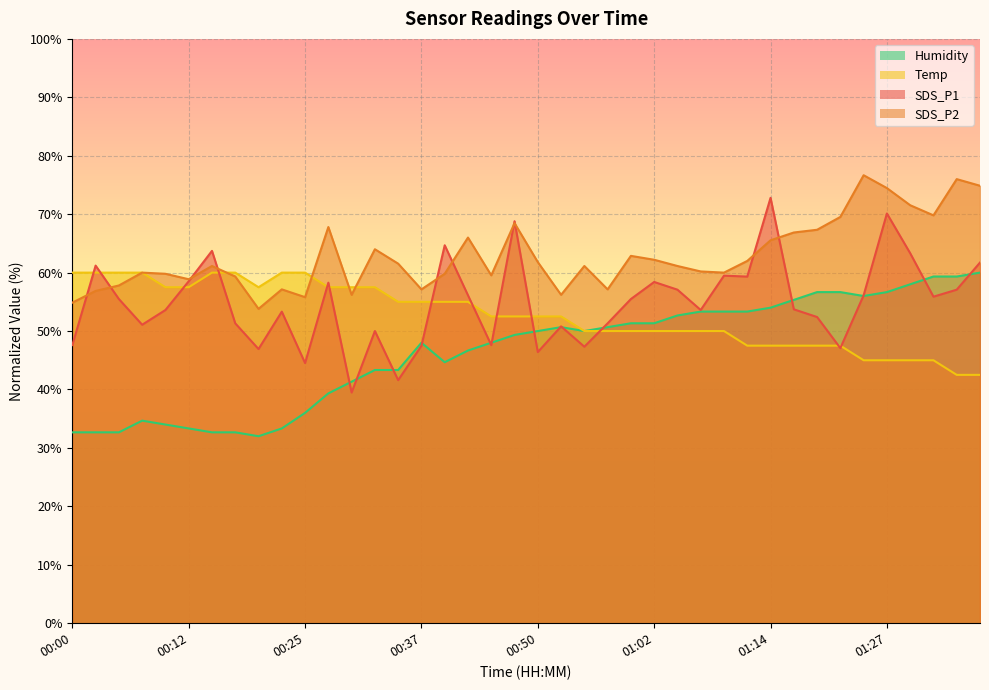

Reading left to right, extract all data points from this chart.

SDS_P1: 47.6	61.2	55.5	51.1	53.6	58.5	63.7	51.3	46.9	53.3	44.5	58.3	39.5	50.0	41.6	47.5	64.7	56.1	47.6	68.8	46.4	50.8	47.3	51.3	55.5	58.4	57.1	53.6	59.5	59.3	72.8	53.7	52.4	47.1	56.1	70.1	63.3	55.9	57.1	61.7
SDS_P2: 54.9	56.9	57.8	60.0	59.8	58.9	61.1	59.3	53.8	57.1	55.8	67.8	56.2	64.0	61.5	57.1	59.8	66.0	59.5	68.5	61.8	56.2	61.1	57.1	62.9	62.2	61.1	60.2	60.0	62.0	65.5	66.9	67.3	69.5	76.7	74.5	71.5	69.8	76.0	74.9
Temp: 60.0	60.0	60.0	60.0	57.5	57.5	60.0	60.0	57.5	60.0	60.0	57.5	57.5	57.5	55.0	55.0	55.0	55.0	52.5	52.5	52.5	52.5	50.0	50.0	50.0	50.0	50.0	50.0	50.0	47.5	47.5	47.5	47.5	47.5	45.0	45.0	45.0	45.0	42.5	42.5
Humidity: 32.7	32.7	32.7	34.7	34.0	33.3	32.7	32.7	32.0	33.3	36.0	39.3	41.3	43.3	43.3	48.0	44.7	46.7	48.0	49.3	50.0	50.7	50.0	50.7	51.3	51.3	52.7	53.3	53.3	53.3	54.0	55.3	56.7	56.7	56.0	56.7	58.0	59.3	59.3	60.0